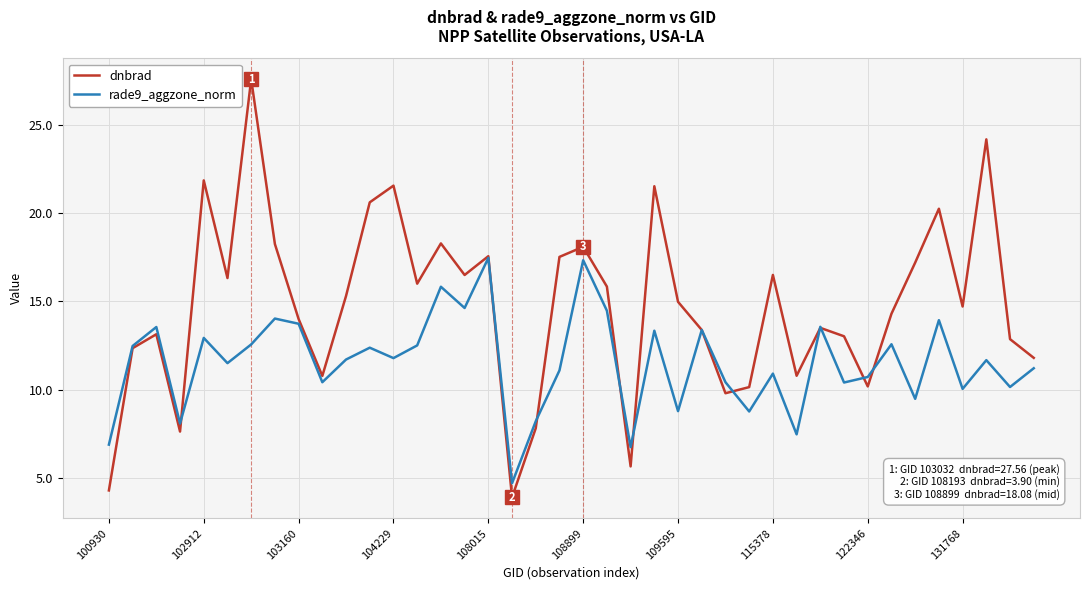

True or false: rade9_aggzone_norm has more than 0 interior local peaks.

True